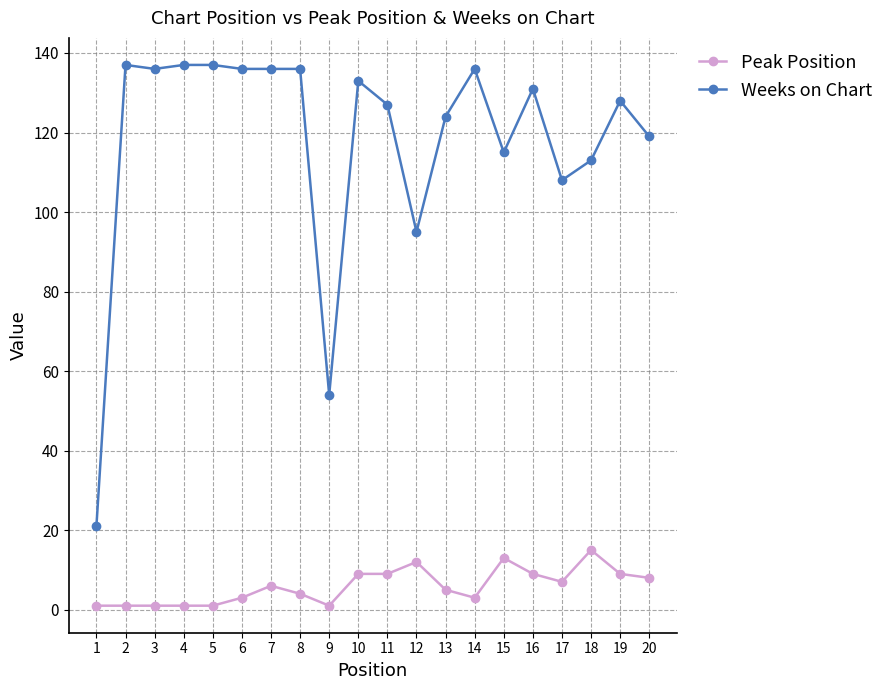

True or false: Weeks on Chart has more than 2 points higher than both neighbors.

True